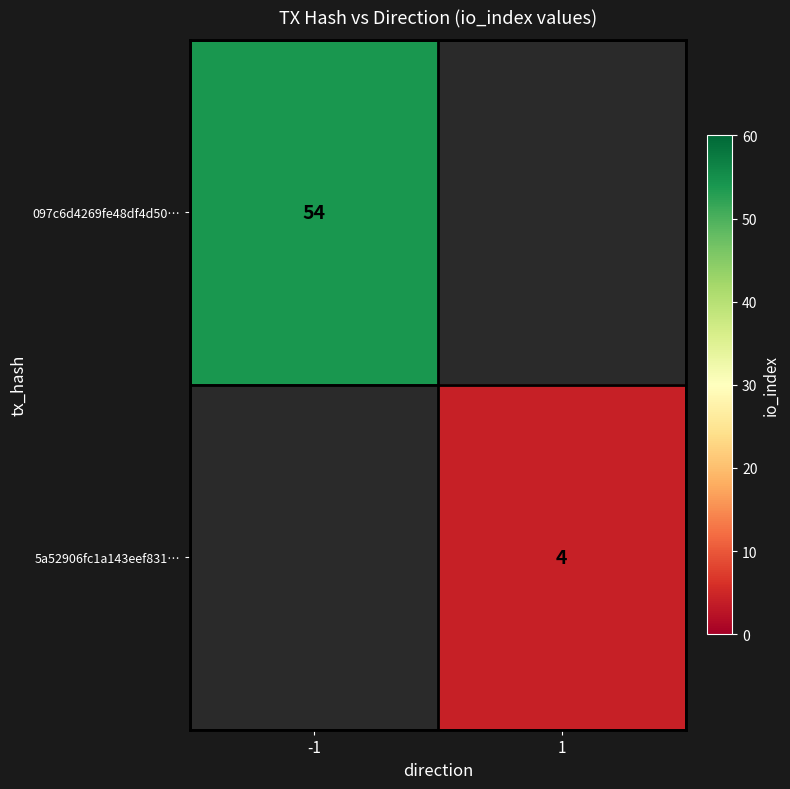

What is the minimum value shown in the chart?

4.0